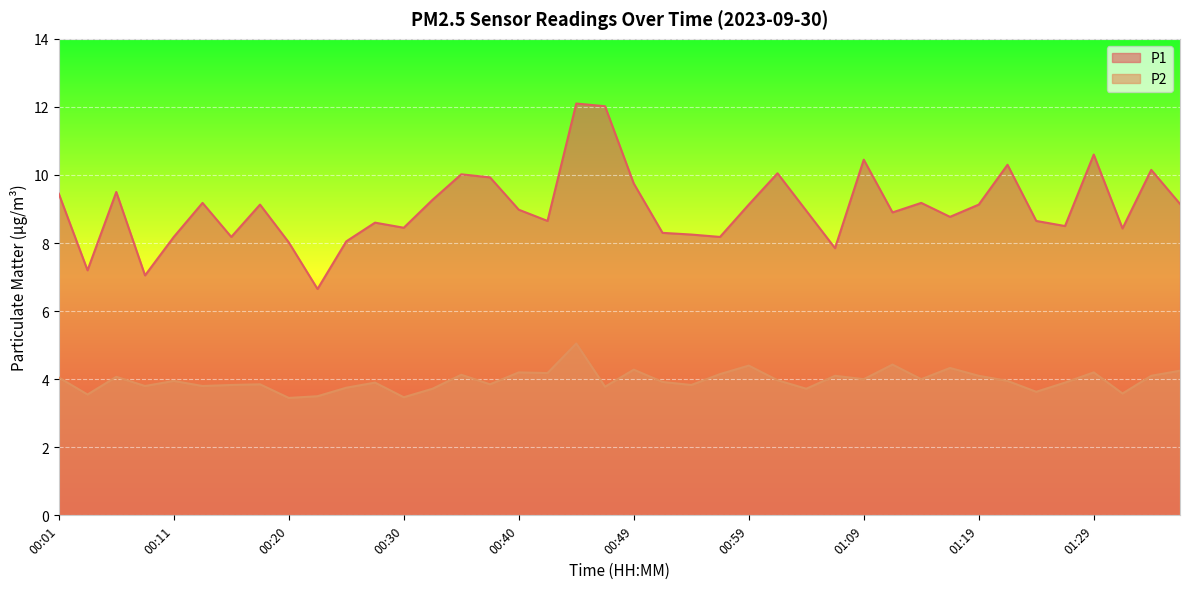

What is the value of the P2 point at the 17th from the left?

4.2